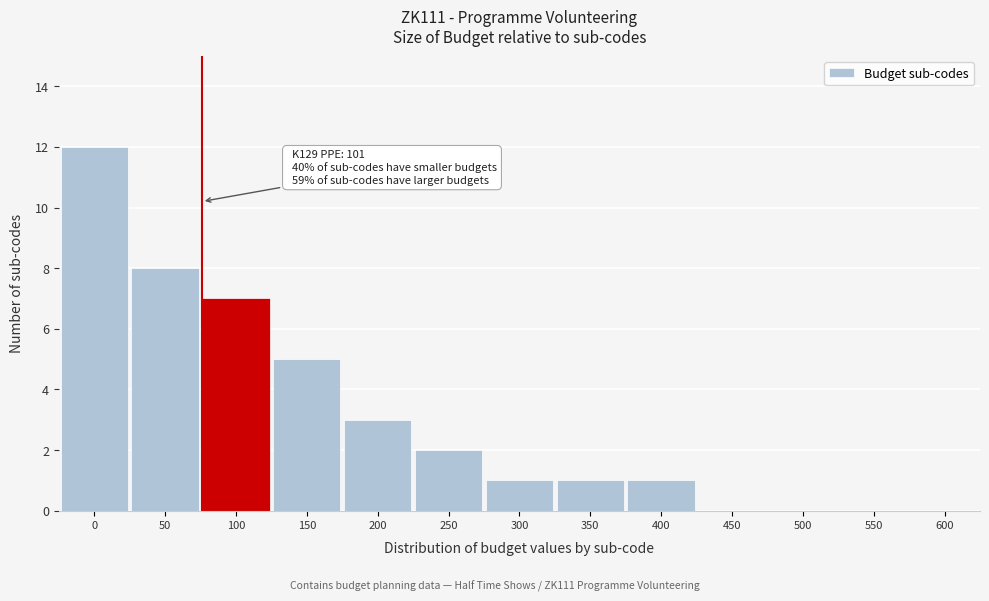

Reading left to right, transcribe all the data shown in this chart.

0=12	50=8	100=7	150=5	200=3	250=2	300=1	350=1	400=1	450=0	500=0	550=0	600=0